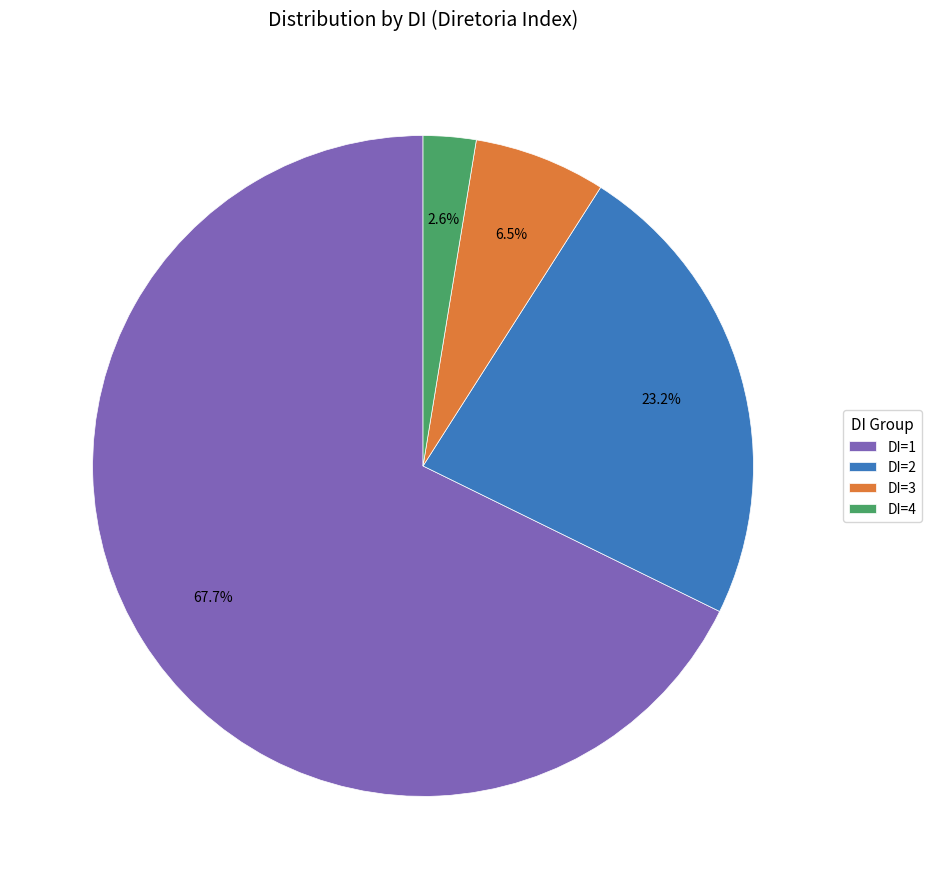

Between DI=3 and DI=1, which is larger?

DI=1